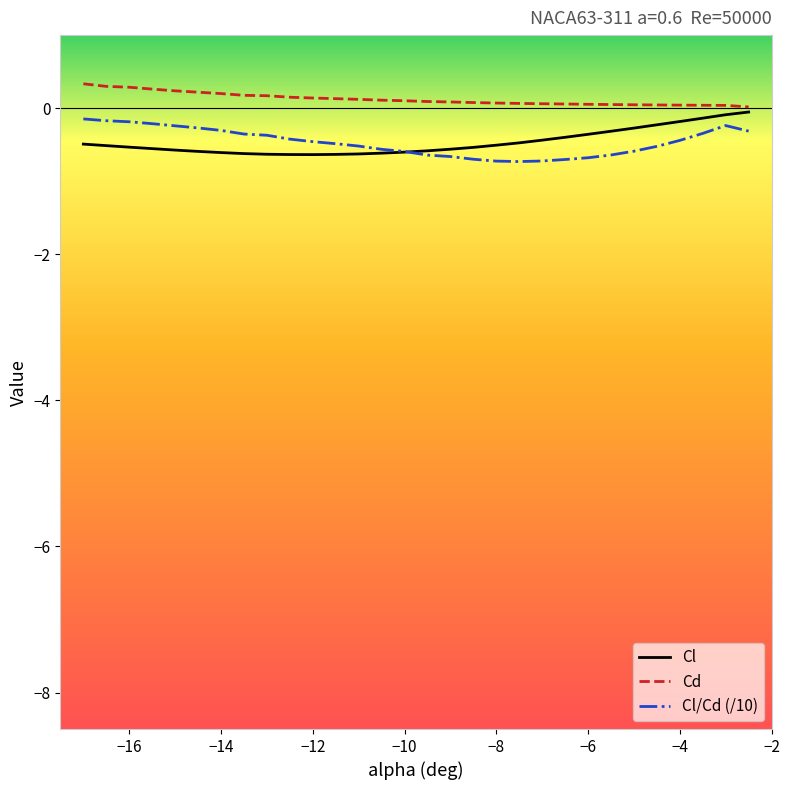

Which series has the largest total across all categories?

Cd